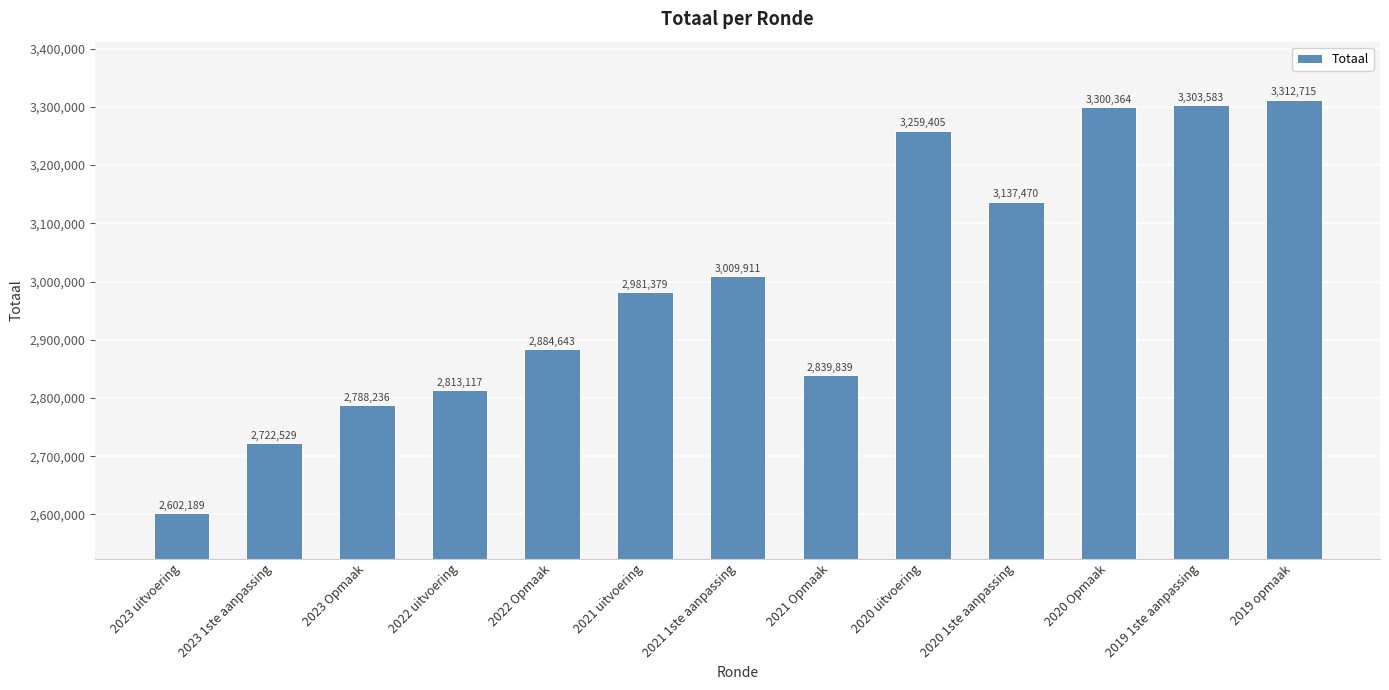

Reading right to left, list all the values displayed in this chart.

2019 opmaak=3312715	2019 1ste aanpassing=3303583	2020 Opmaak=3300364	2020 1ste aanpassing=3137470	2020 uitvoering=3259405	2021 Opmaak=2839839	2021 1ste aanpassing=3009911	2021 uitvoering=2981379	2022 Opmaak=2884643	2022 uitvoering=2813117	2023 Opmaak=2788236	2023 1ste aanpassing=2722529	2023 uitvoering=2602189